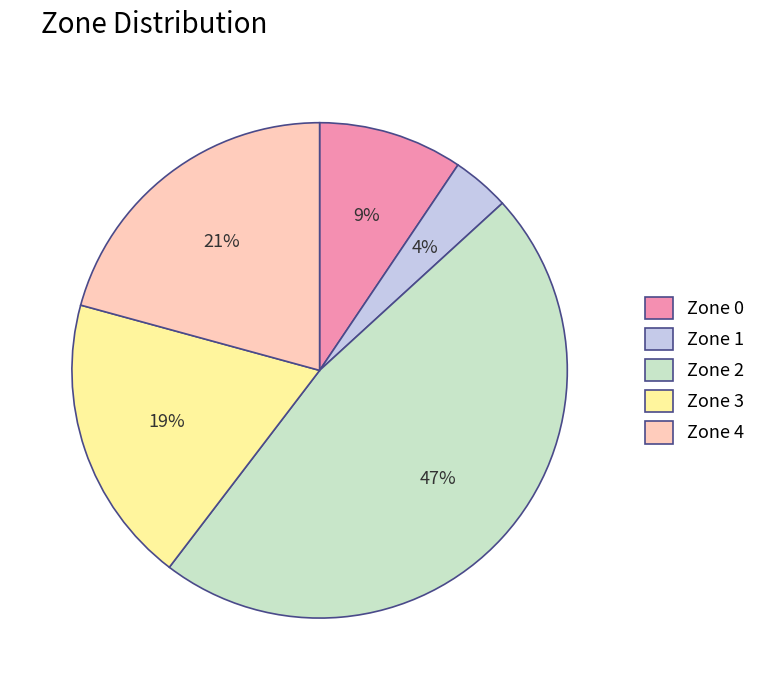

Combined, do Zone 0 and Zone 3 account for over 50%?

No